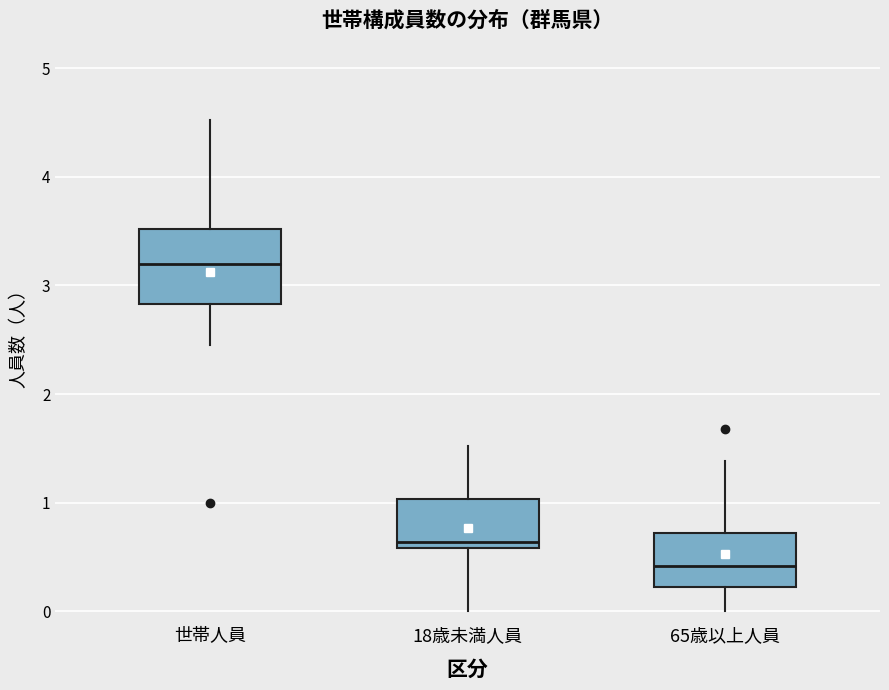

Where is the upper edge of the box for 世帯人員 on the y-axis? The values are not printed on the chart, so give them approximately, as read against the axis.

3.5